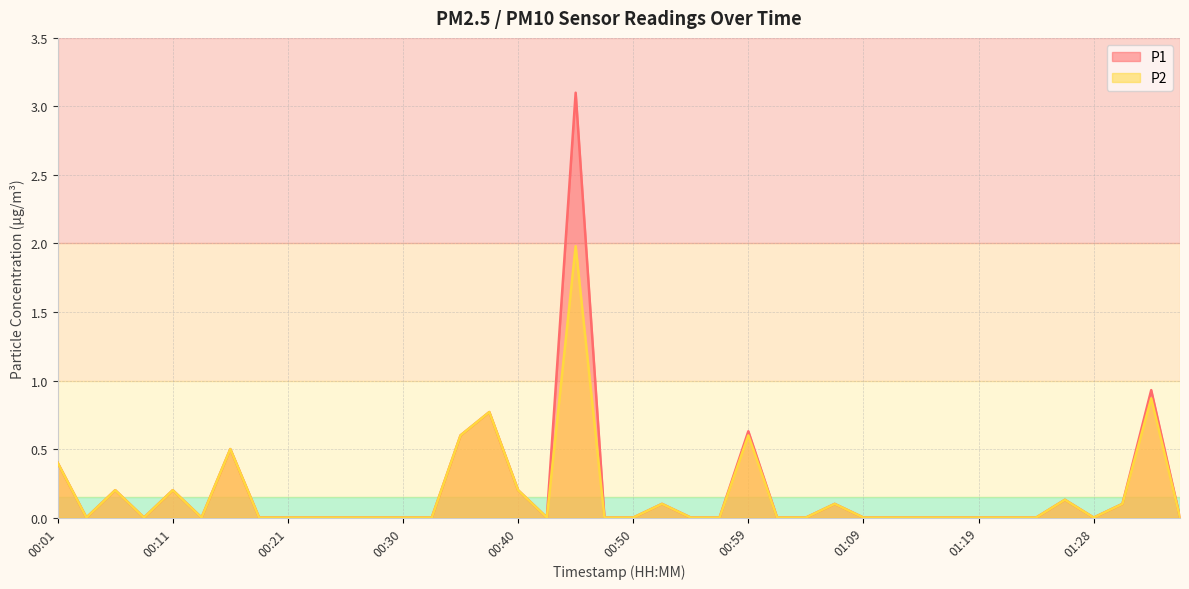

Is it true that P1 equals 0.1 at 01:31?

True